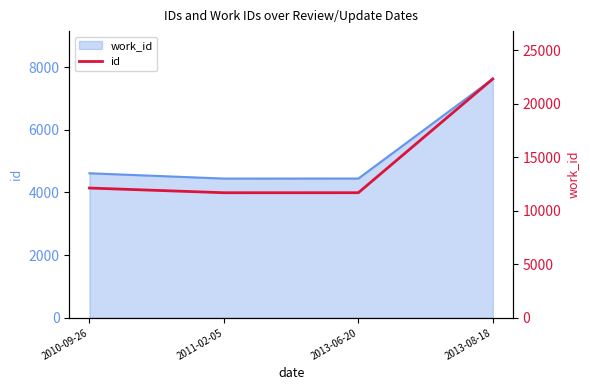

What is the difference between the maximum and second lowest values?

10648